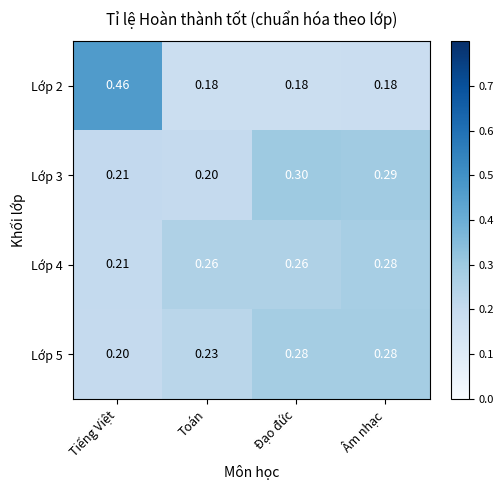

Between Toán and Âm nhạc, which series saw the biggest shift?

Lớp 3